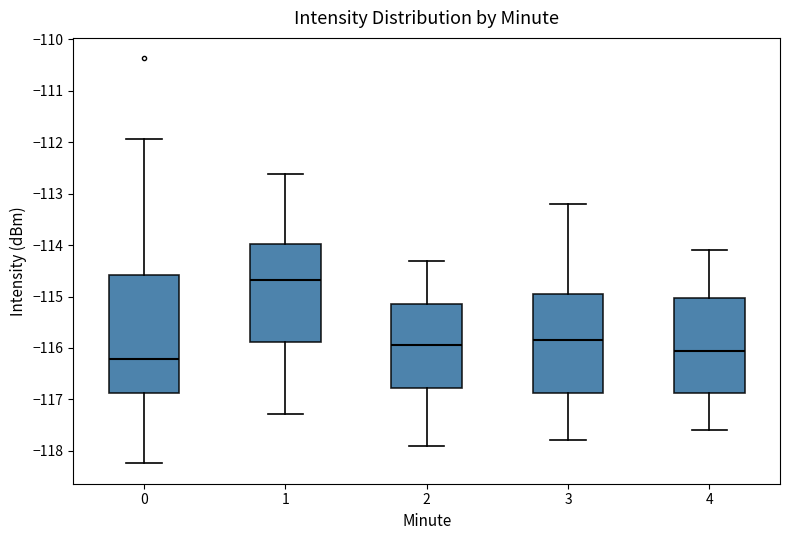

Which box has the highest median line?

1